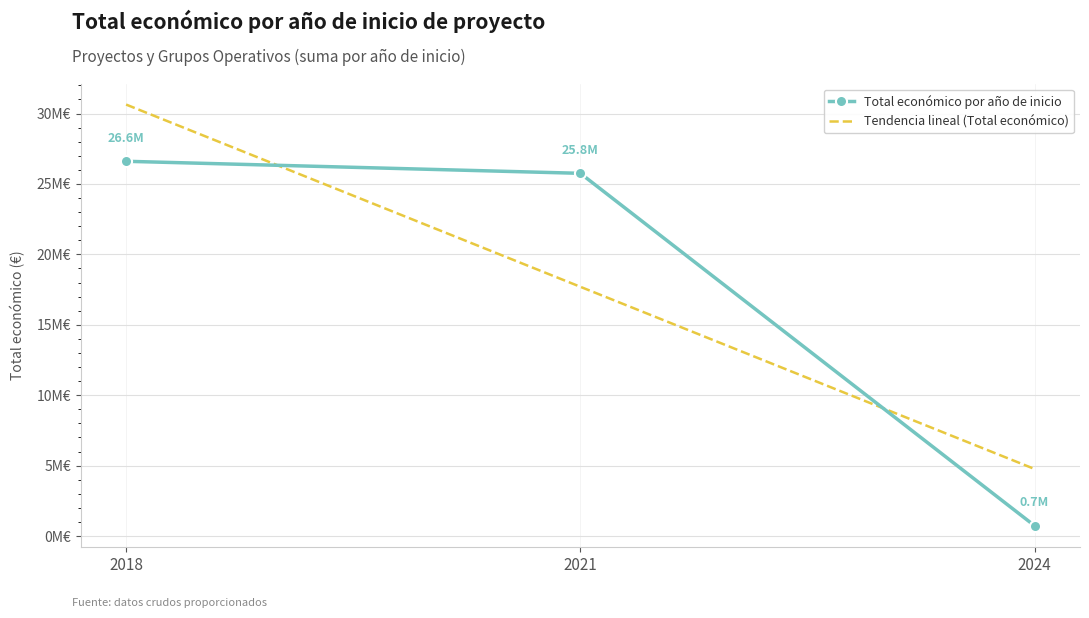

At which label is Total económico por año de inicio closest to 13671787?

2021